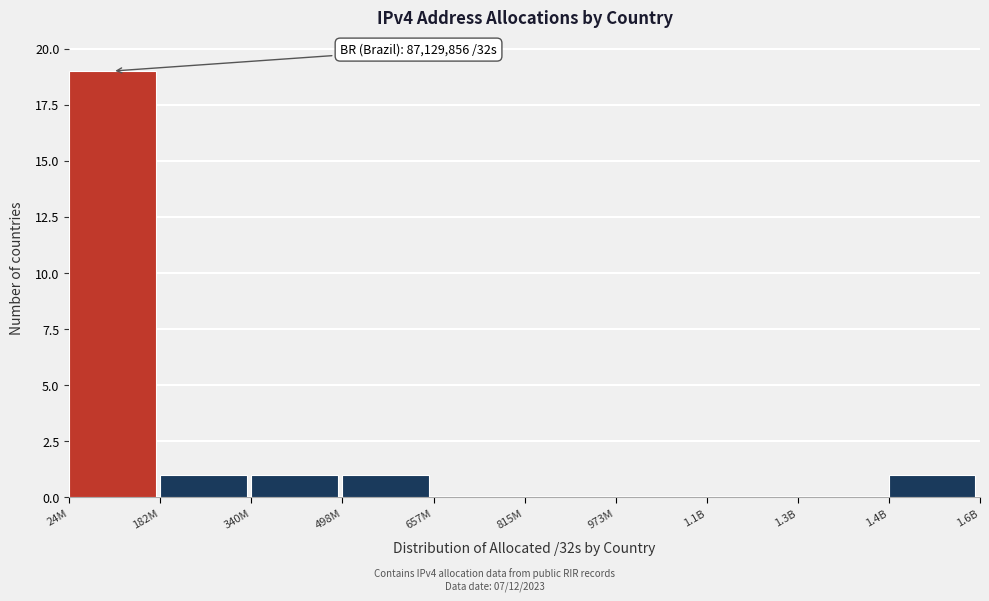

Reading left to right, list all the values displayed in this chart.

24M=19	182M=1	340M=1	498M=1	657M=0	815M=0	973M=0	1.1B=0	1.3B=0	1.4B=1